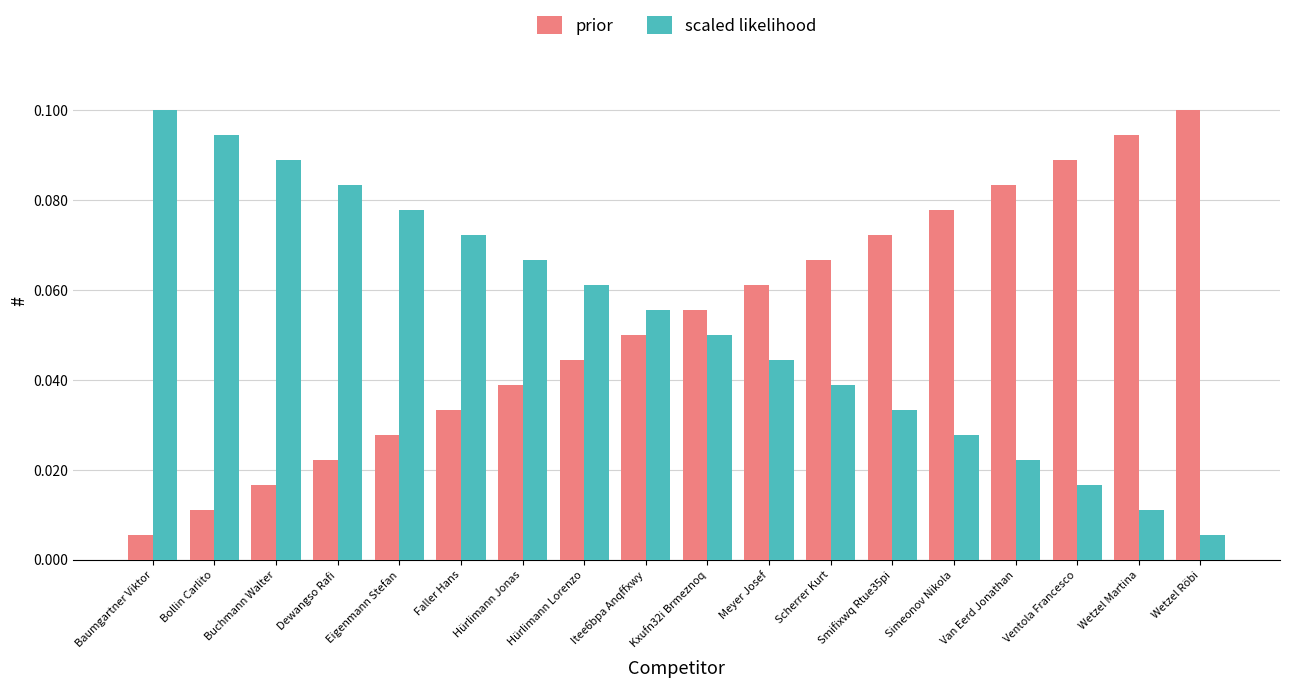

What is the sum of all prior values?

1.0